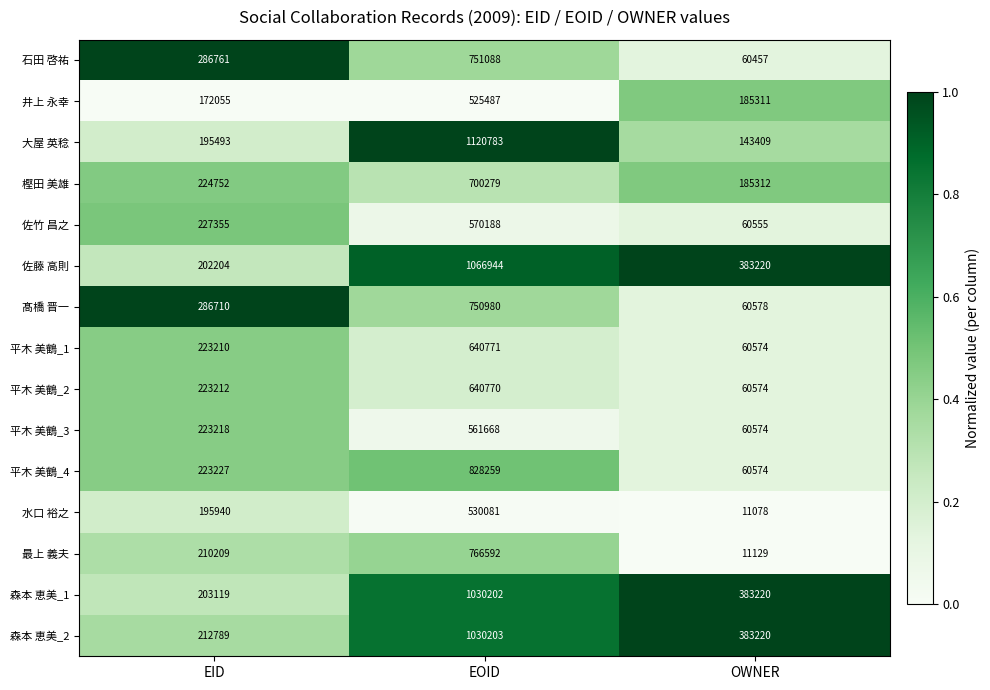

What is the approximate value of 最上 義夫 at EID, to the nearest 50?

210200